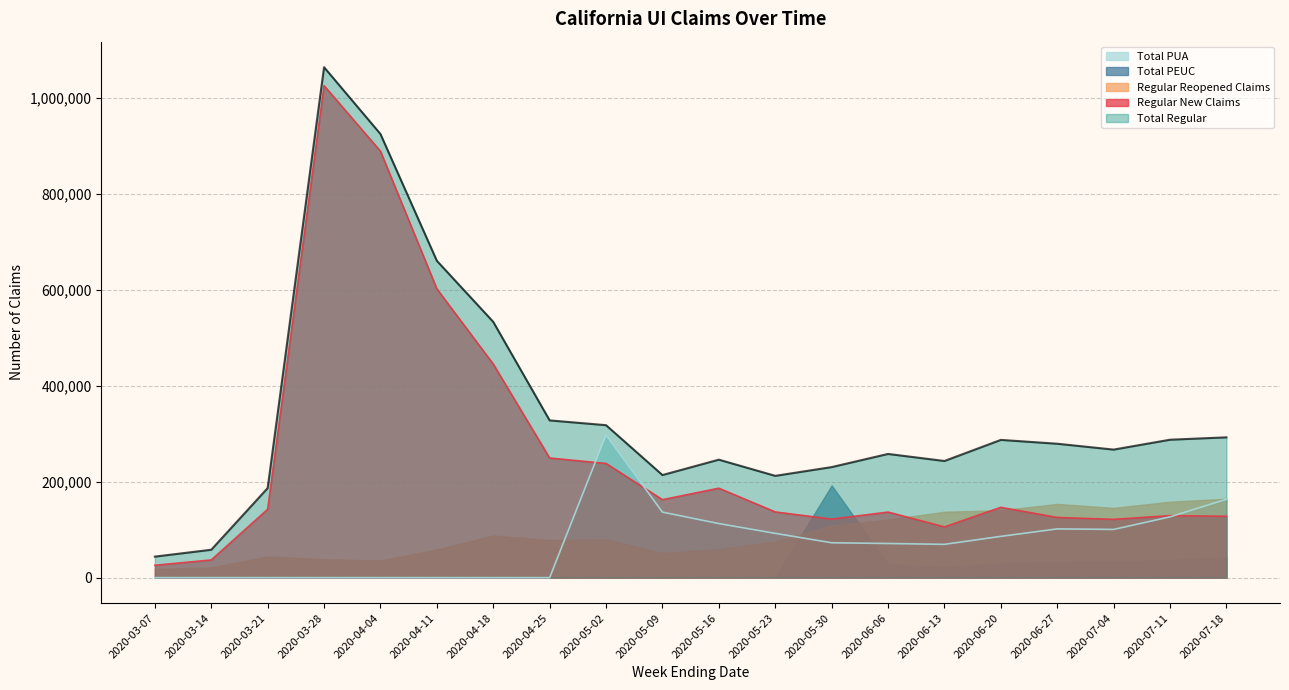

At which label is Regular New Claims closest to 526061?

2020-04-11